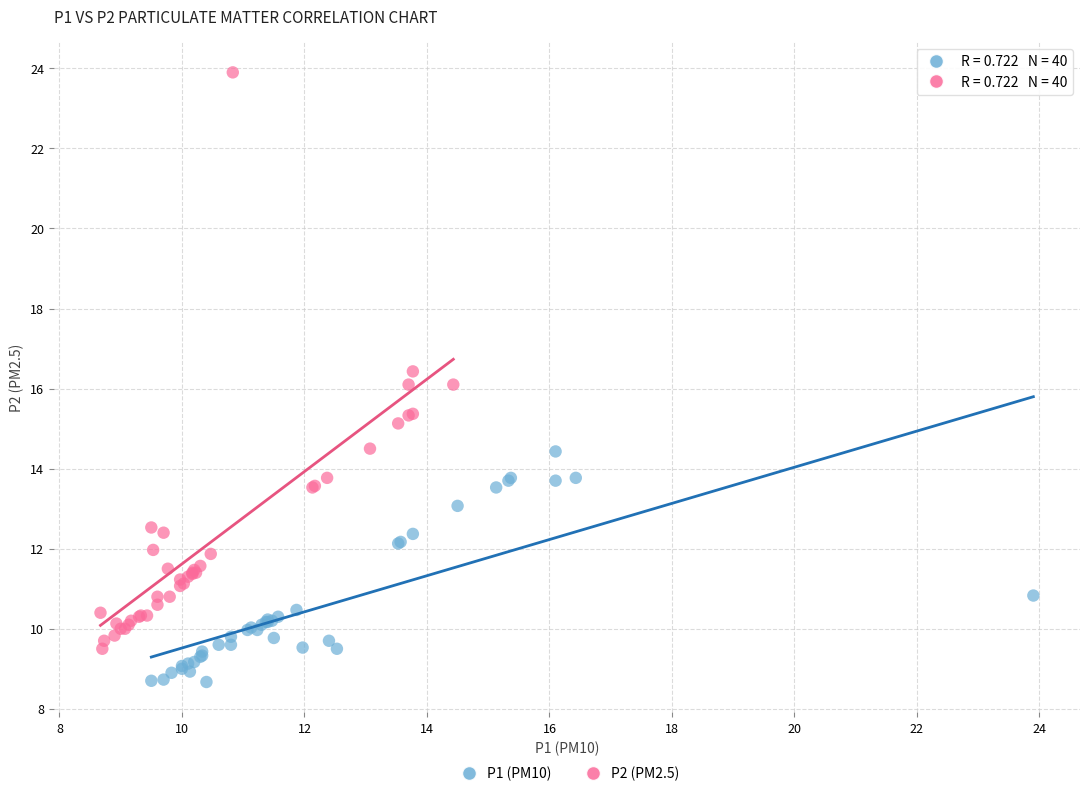

What are all the series names shown in the legend?

P1 (PM10), P2 (PM2.5)